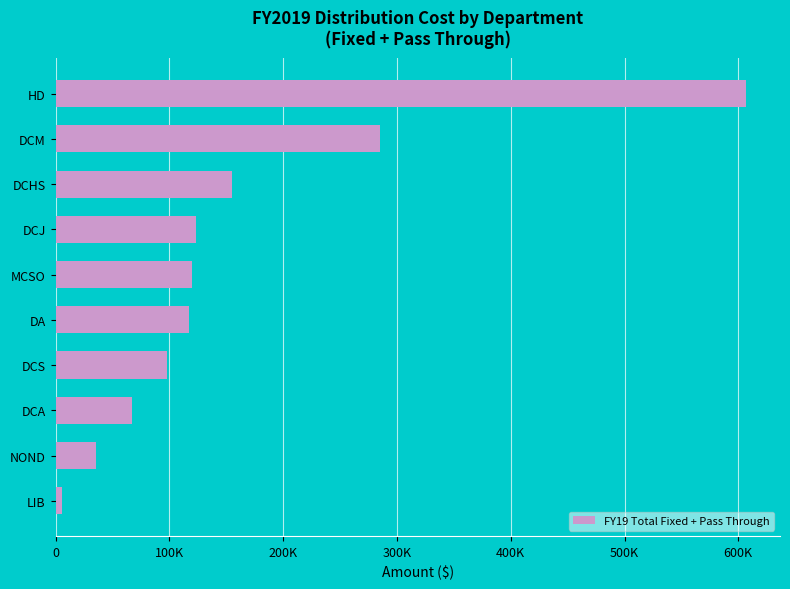

Are the bars horizontal?

Yes